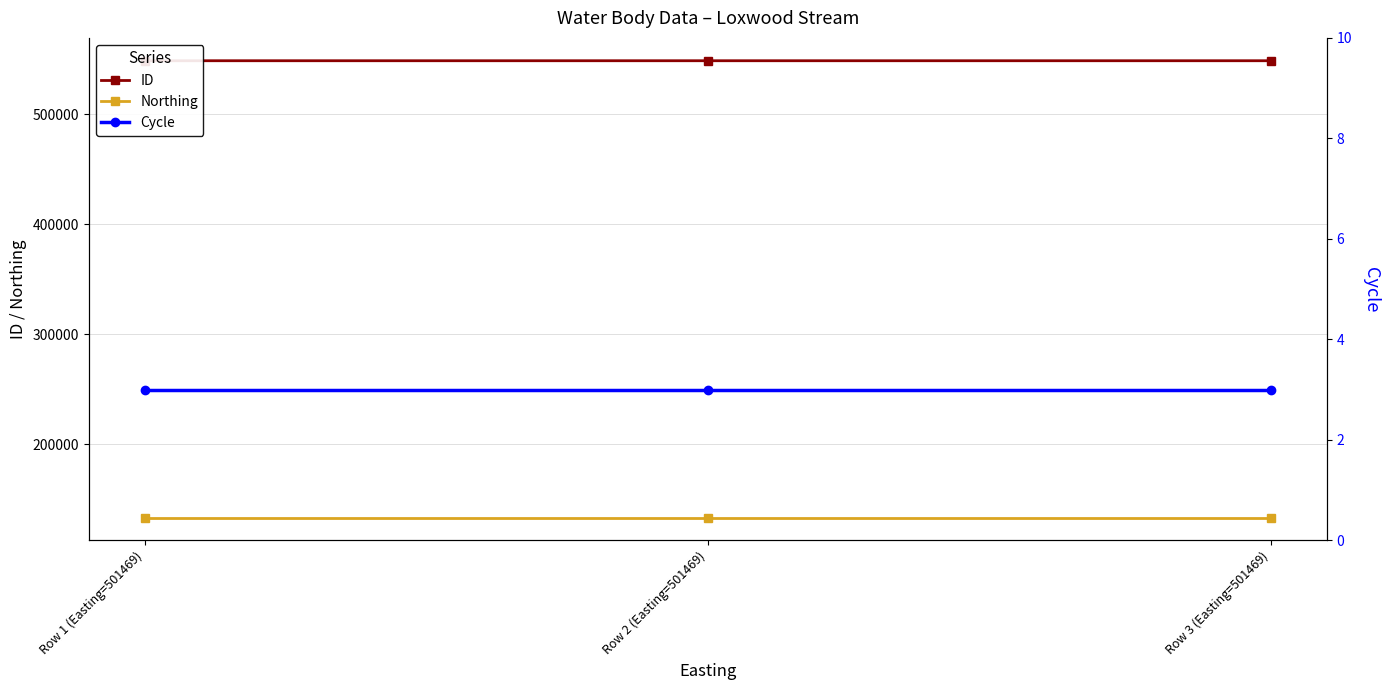

Reading left to right, transcribe all the data shown in this chart.

ID: 548452	548451	548450
Northing: 133388	133388	133388
Cycle: 3	3	3